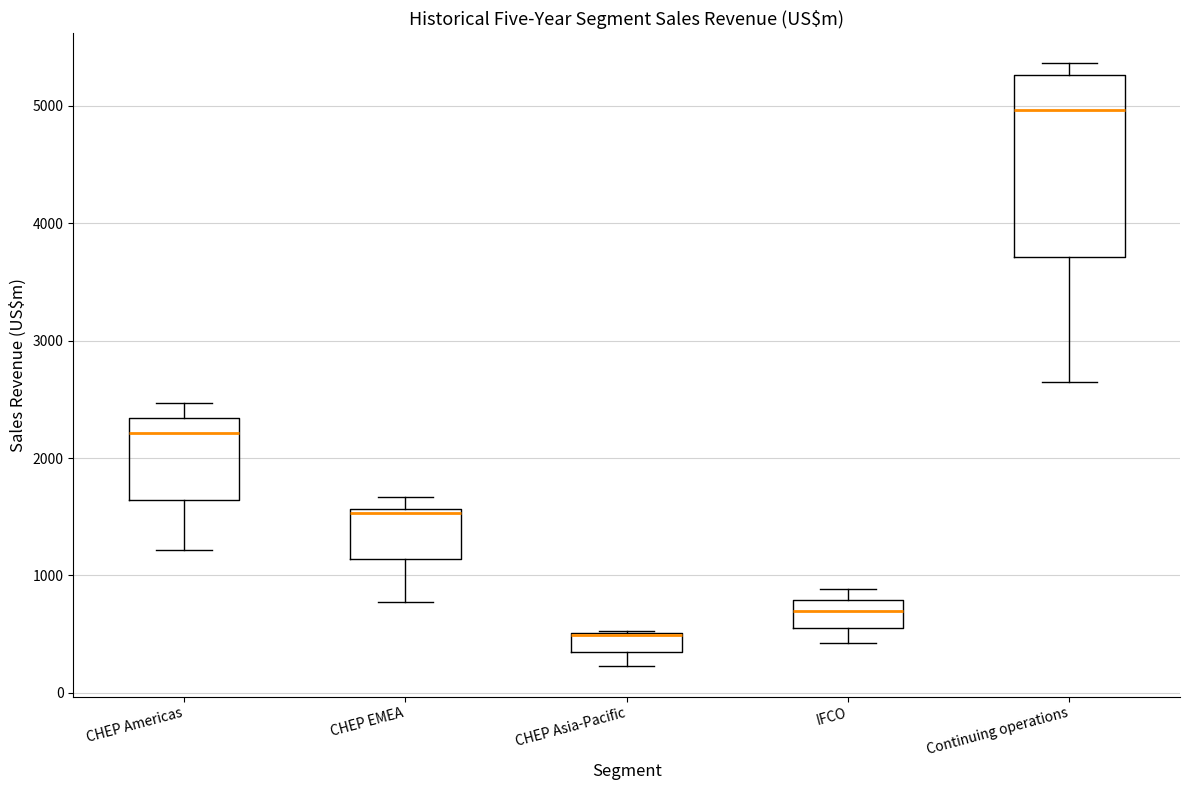

Reading left to right, transcribe this box plot: for each box, give where its median line is, the range the box spans, and where its two whiskers end, as read against the y-axis. The values are not printed on the chart, so give them approximately, as read against the axis.

CHEP Americas: median 2200, box 1600 to 2300, whiskers 1200 to 2500
CHEP EMEA: median 1500, box 1100 to 1600, whiskers 800 to 1700
CHEP Asia-Pacific: median 500 (drawn on the box's upper edge), box 400 to 500, whiskers 200 to 500
IFCO: median 700, box 600 to 800, whiskers 400 to 900
Continuing operations: median 5000, box 3700 to 5300, whiskers 2600 to 5400